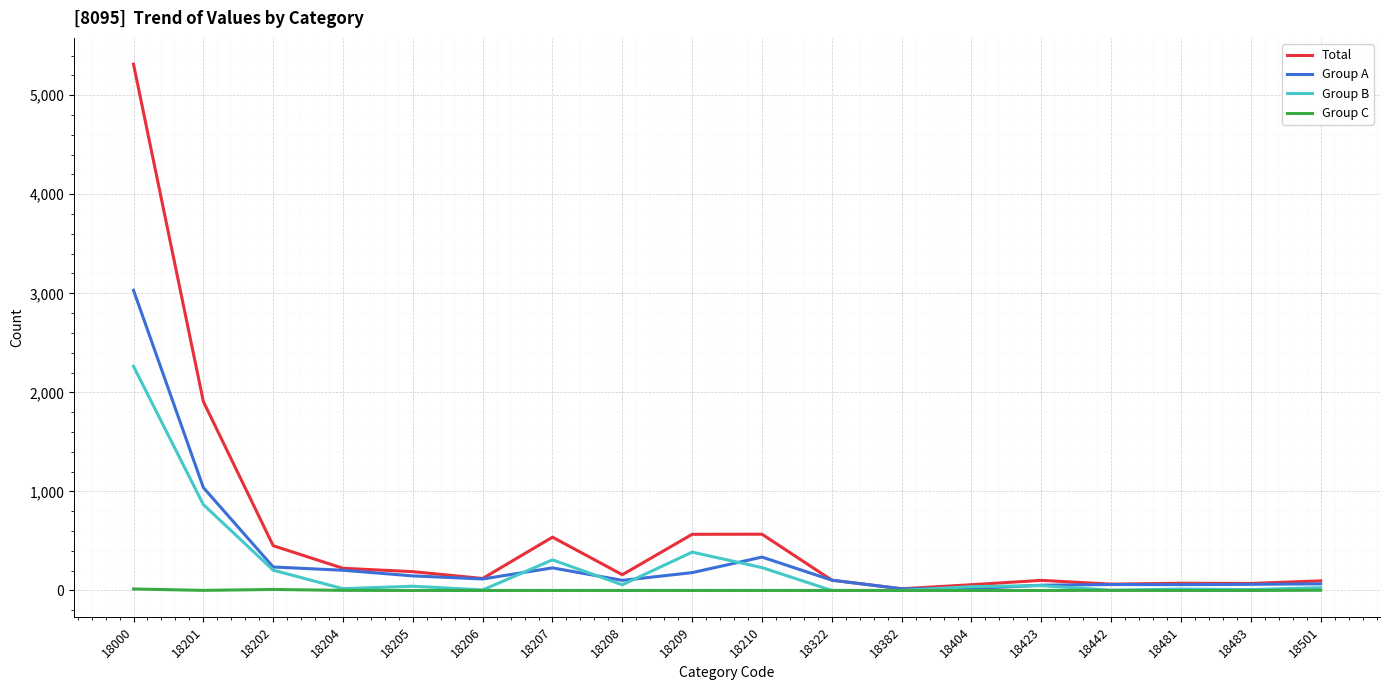

What is the greatest value displayed?

5313